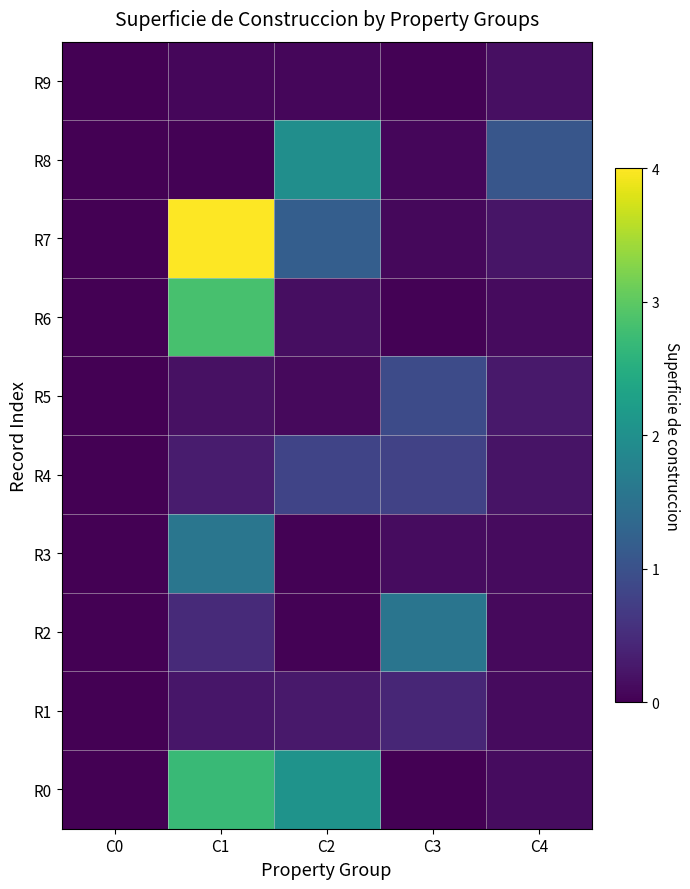

Rank the series at C4 from lowest to highest value.

R2, R6, R1, R3, R0, R9, R4, R7, R5, R8